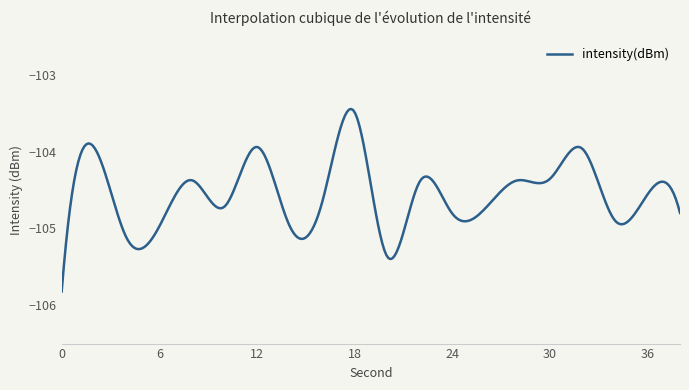

What is the difference between the maximum and minimum values?

2.4